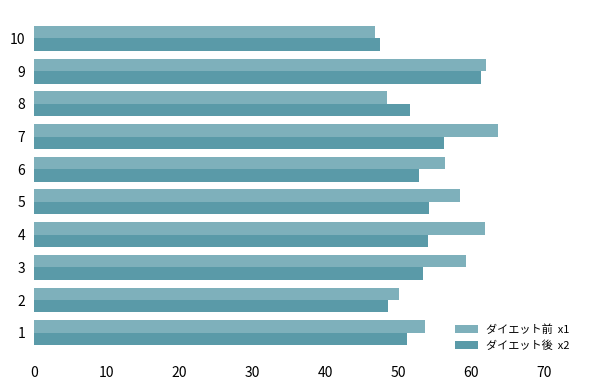

Which label corresponds to the smallest value in the chart?

10